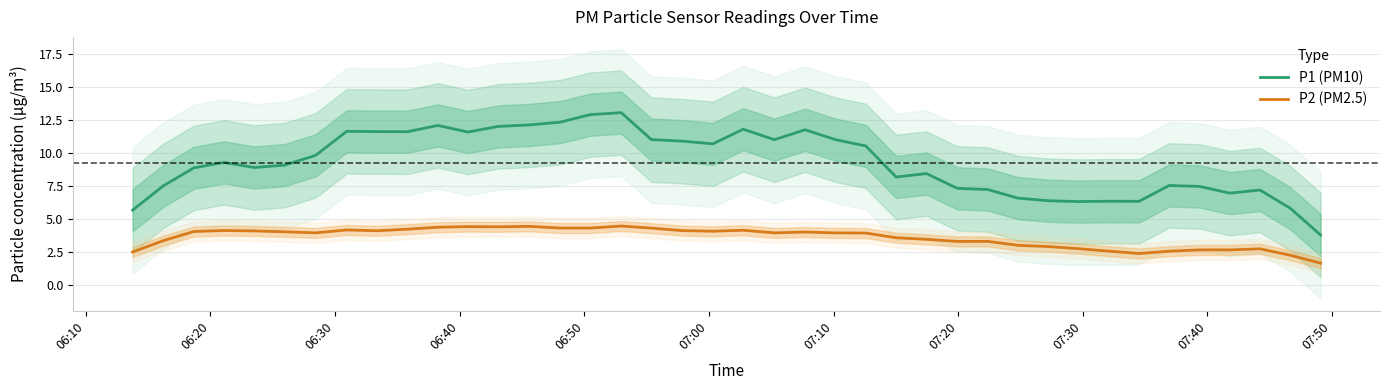

What are all the series names shown in the legend?

P1 (PM10), P2 (PM2.5)